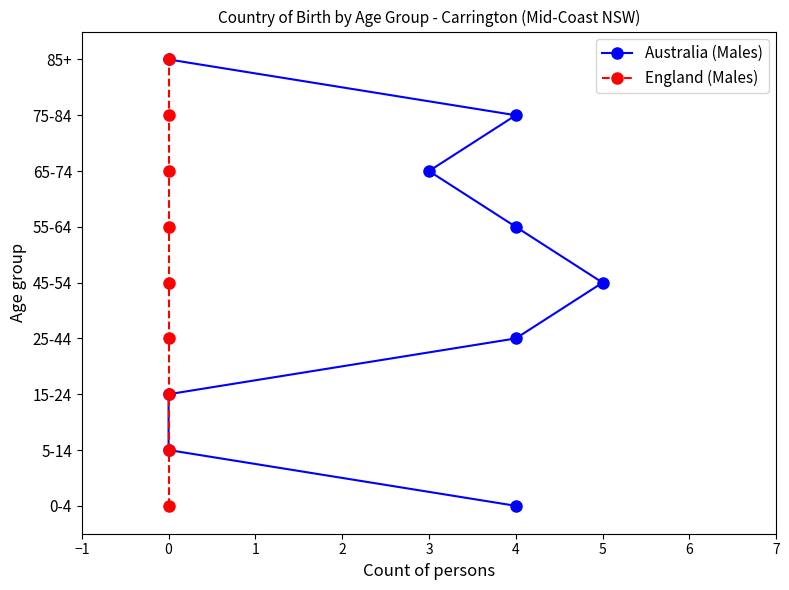

How many lines are shown in the chart?

2